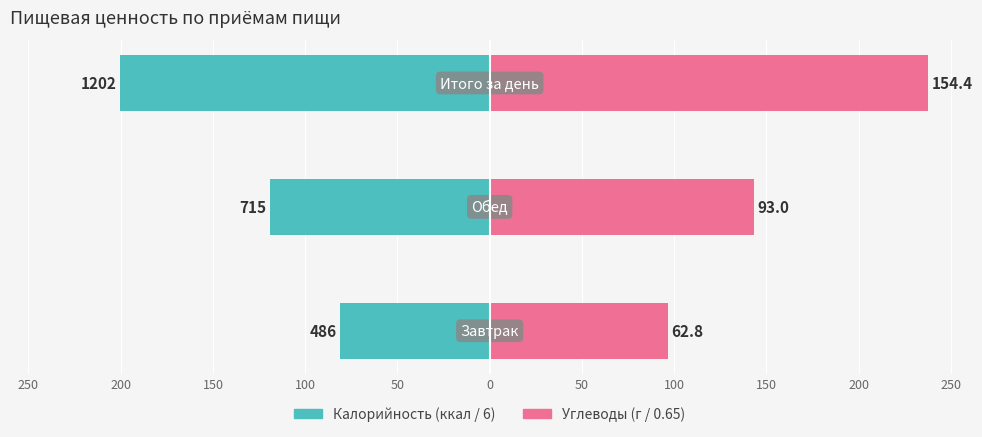

The value of Углеводы at 250 is 163.5. True or false?

False